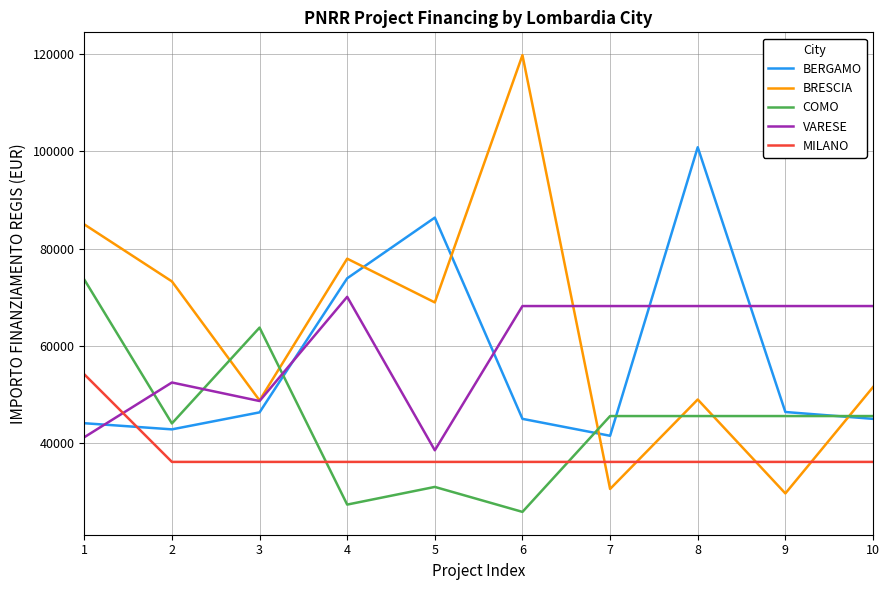

What value does the MILANO series have at 8?

36123.8